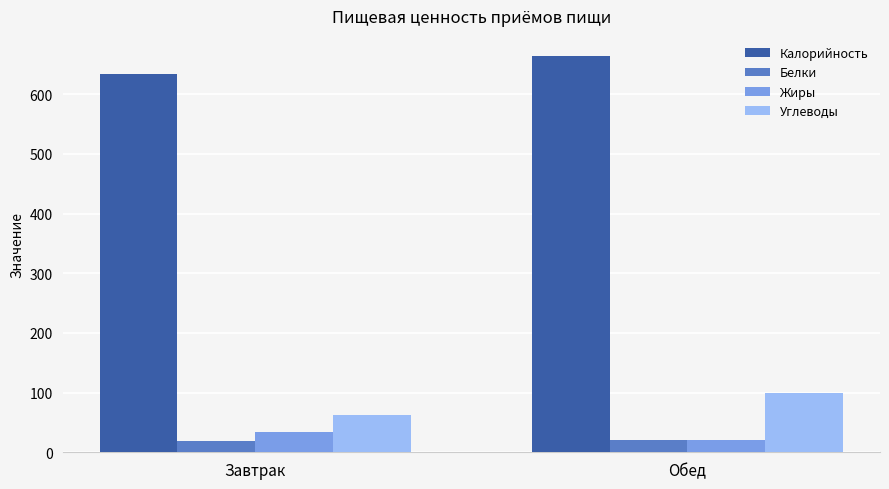

What is the label of the 1st bar from the right?

Обед